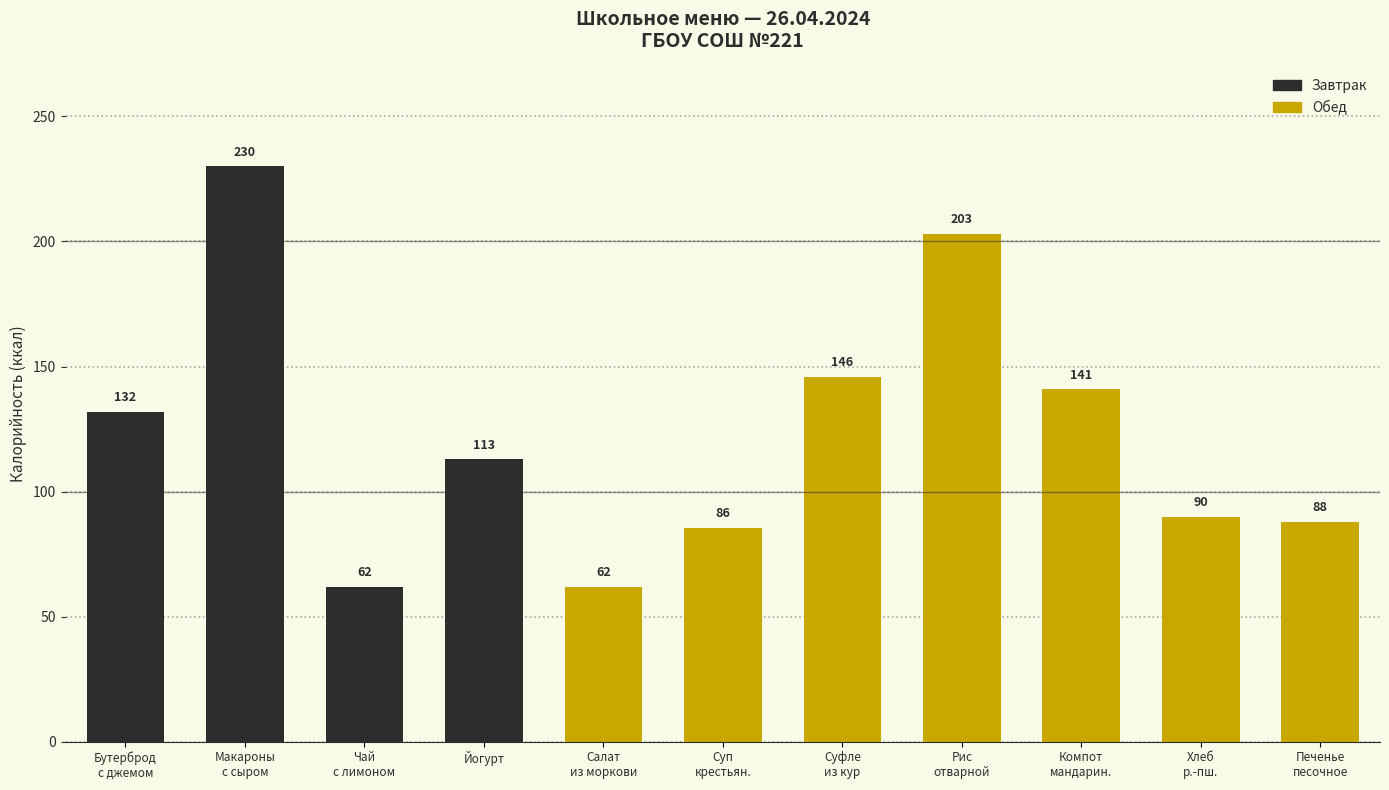

What is the greatest value displayed?

230.0